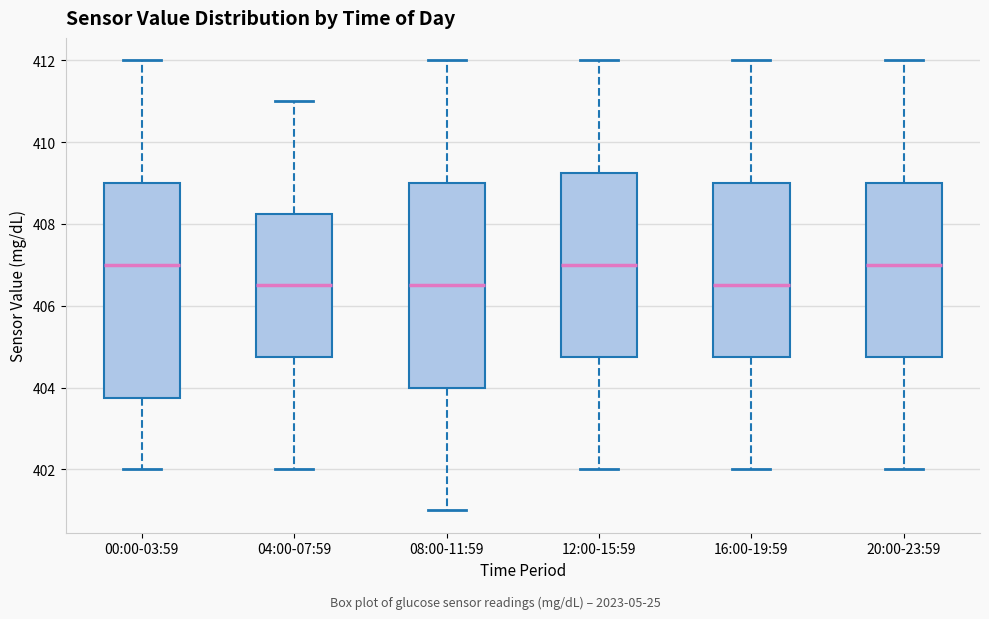

Where is the lower edge of the box for 16:00-19:59 on the y-axis? The values are not printed on the chart, so give them approximately, as read against the axis.

404.8